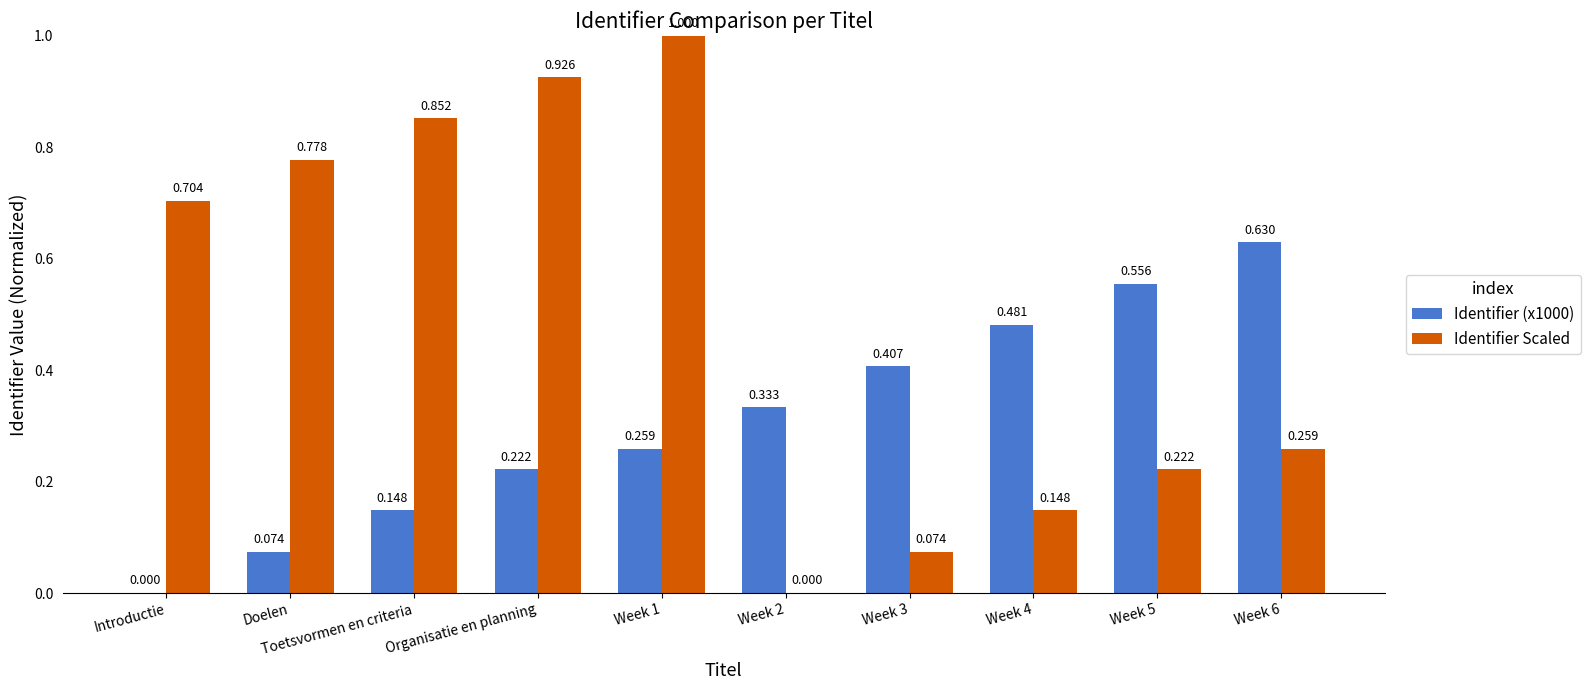

How many values in Identifier Scaled are above zero?

9